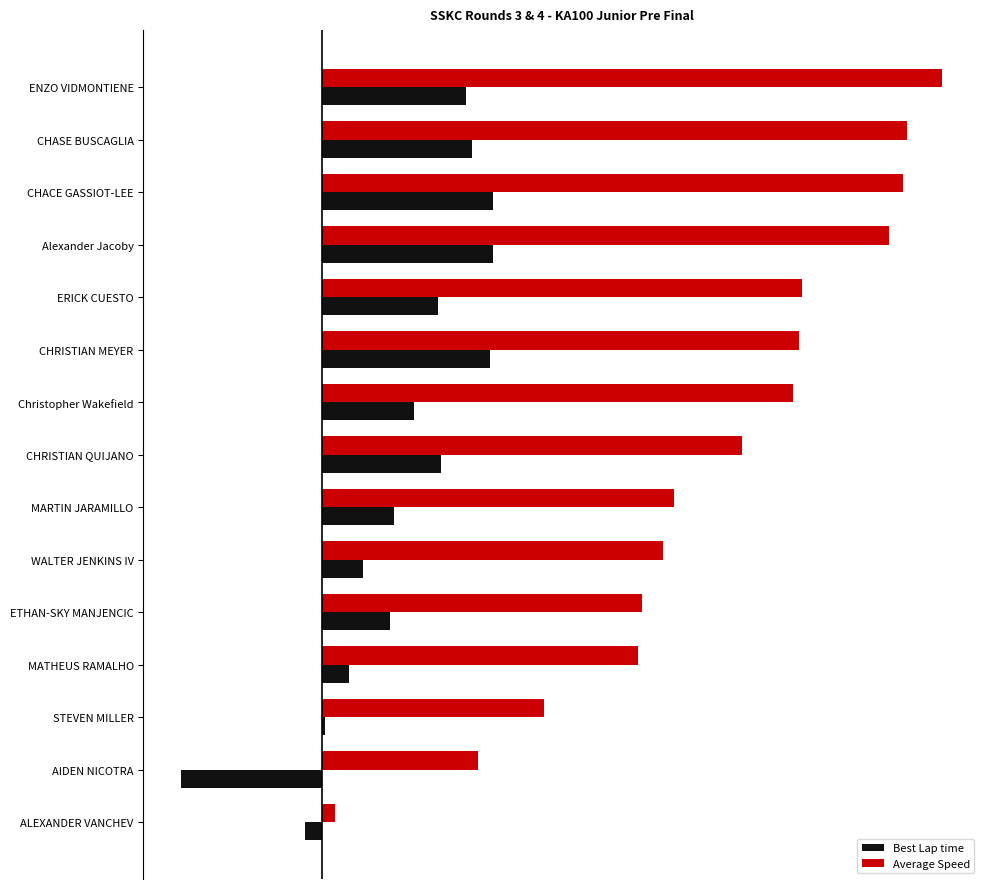

What are all the series names shown in the legend?

Best Lap time, Average Speed